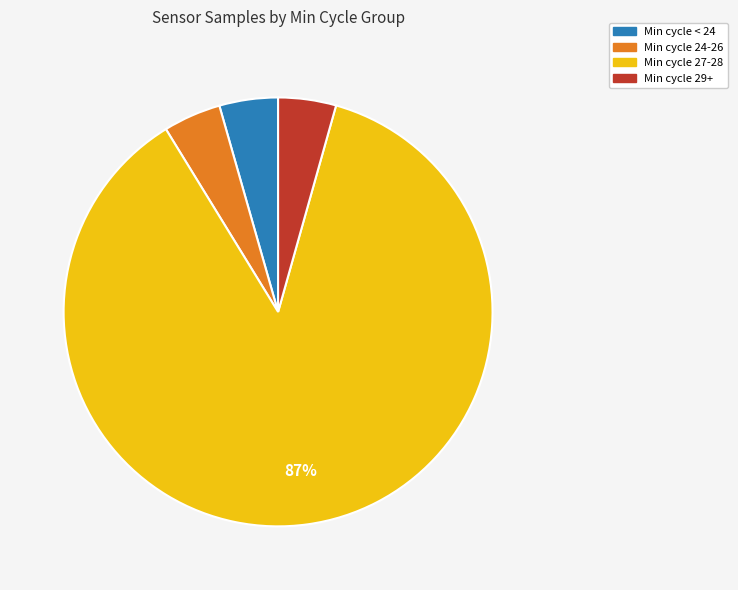

To the nearest percent, what is the average slice percentage?

25%